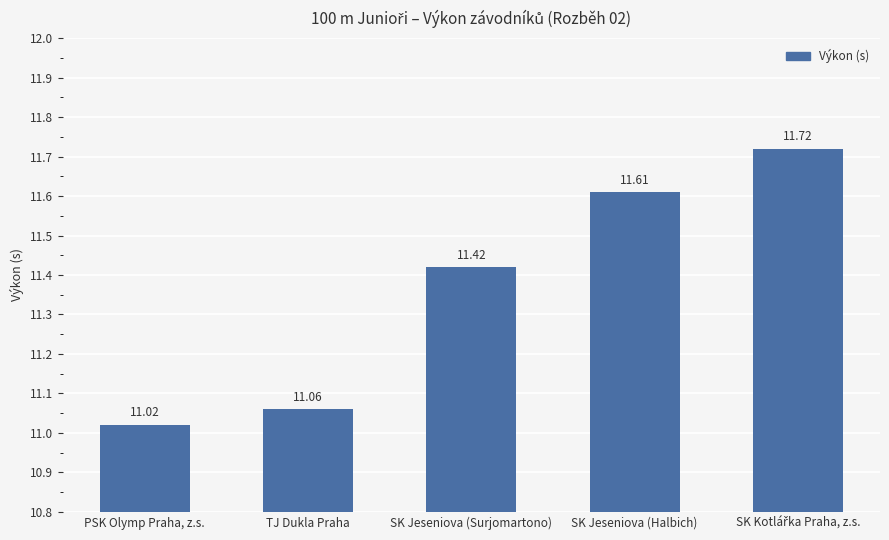

Reading right to left, what are all the values shown in this chart?

11.7	11.6	11.4	11.1	11.0